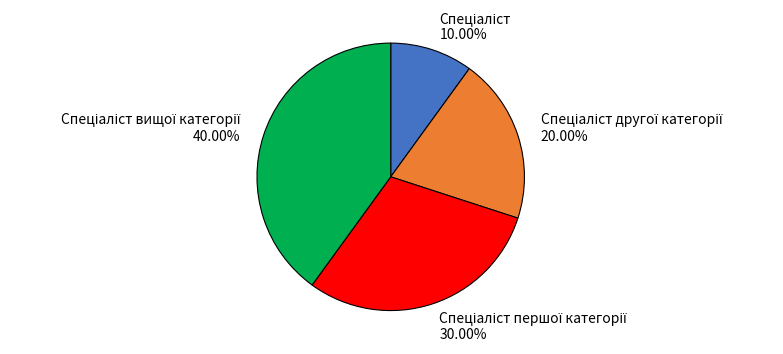

Does any single category account for the majority?

No